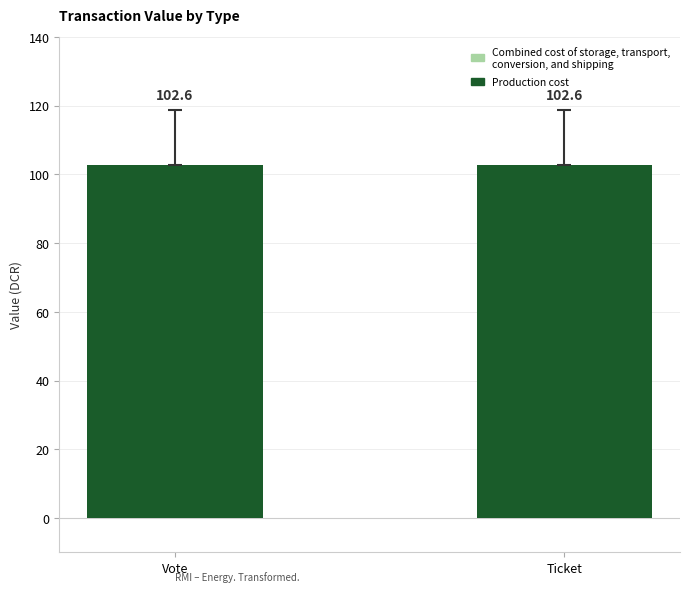

Are the bars horizontal?

No